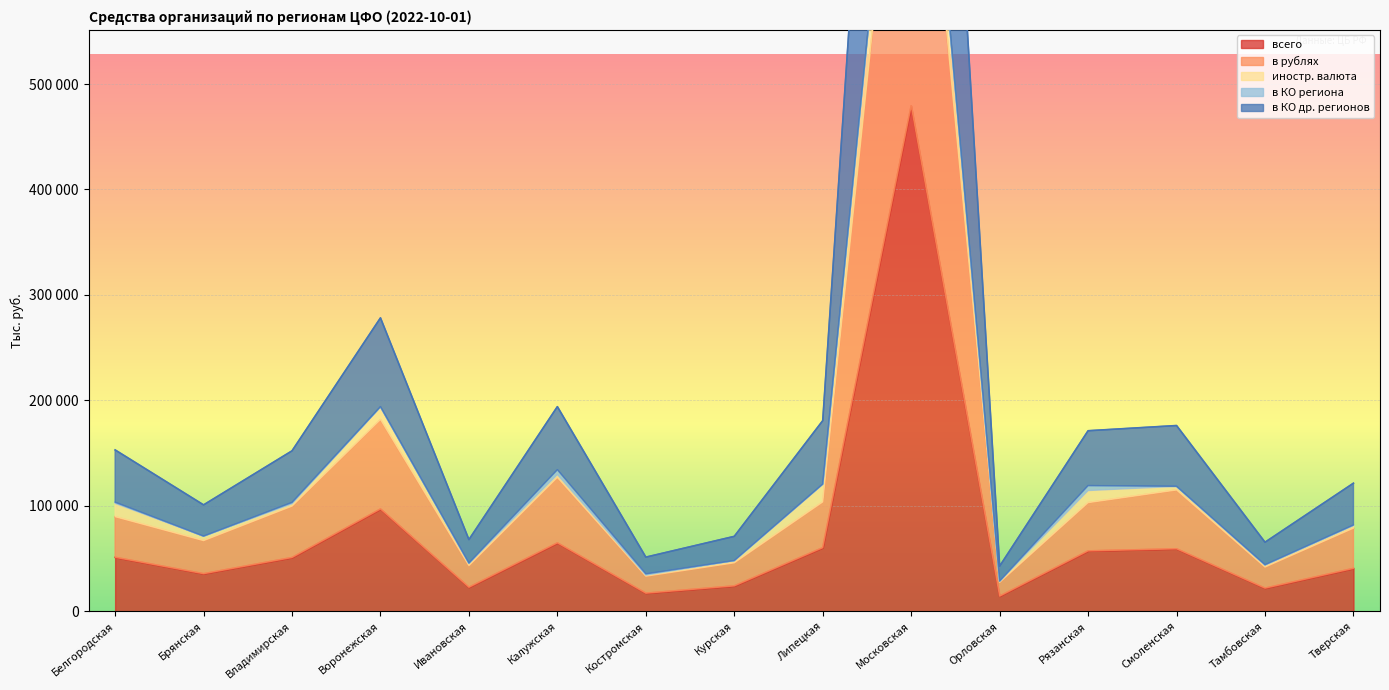

What is the difference between the maximum and minimum values in the всего series?

465049